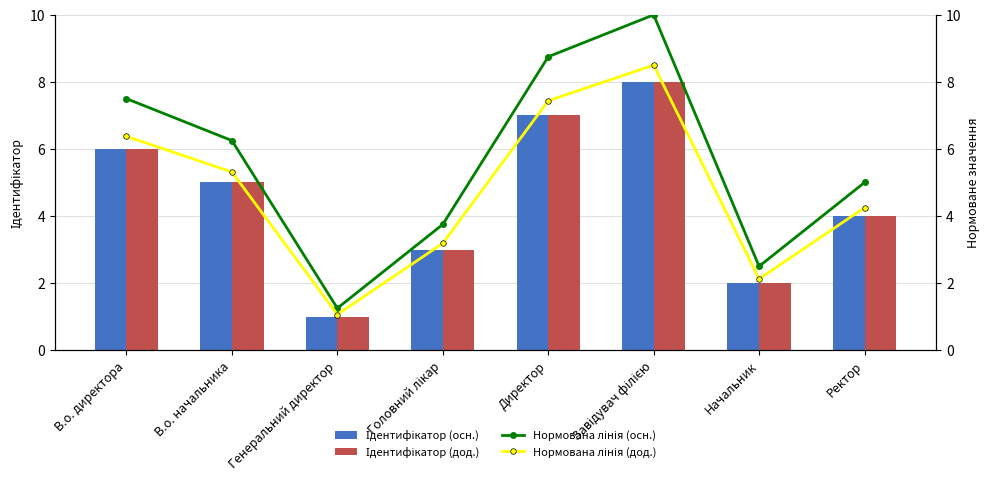

At which category is the sum across all series the highest?

Завідувач філією